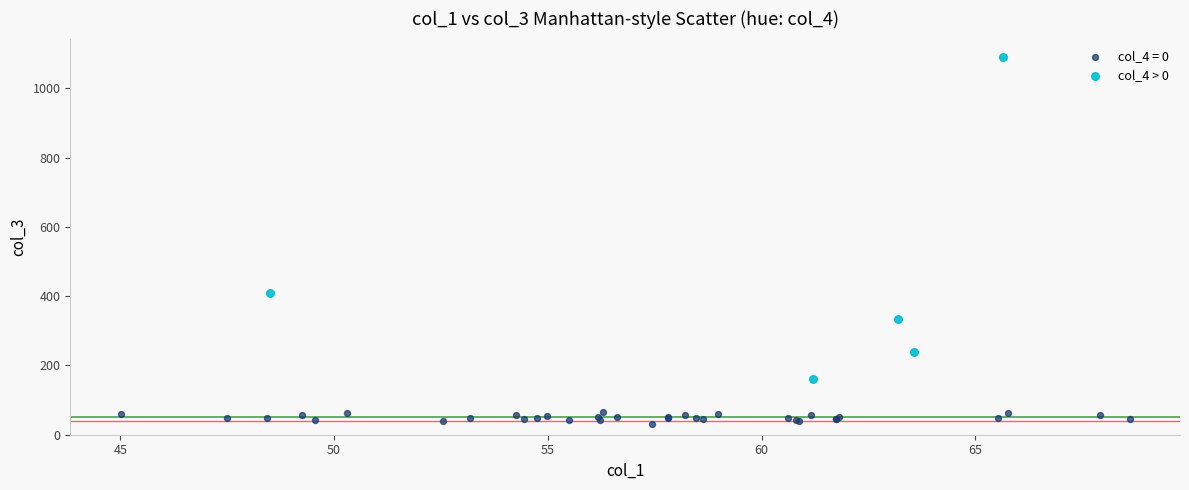

Which series reaches the minimum Y coordinate?

col_4 = 0